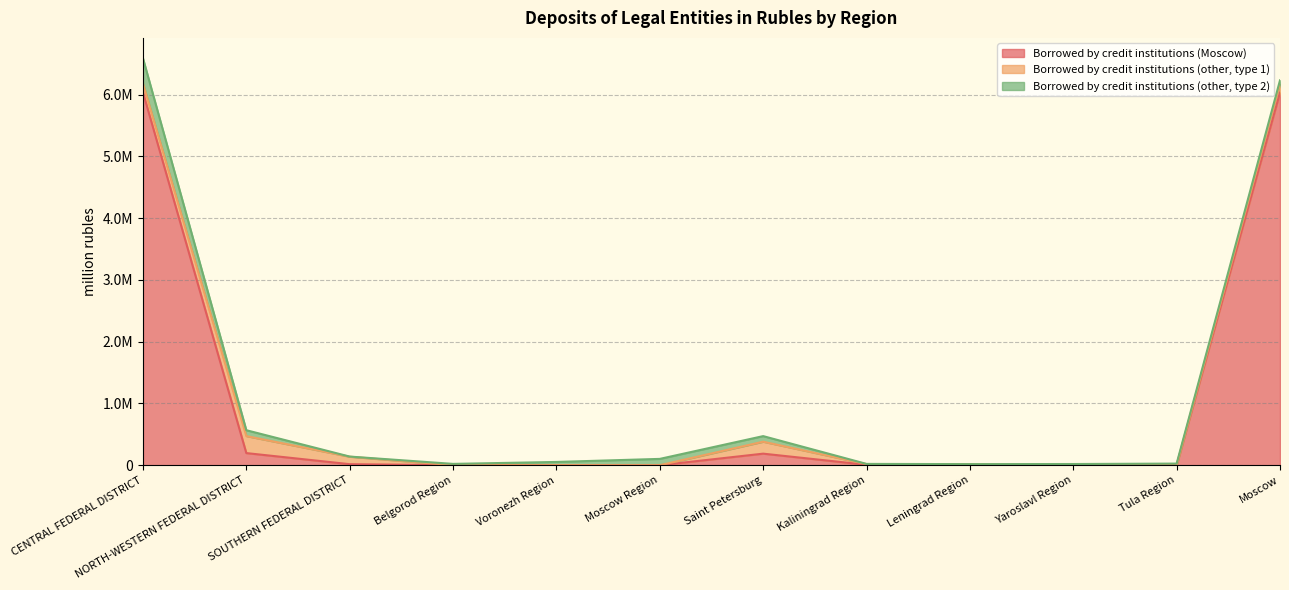

What is the sum of all Borrowed by credit institutions (other, type 1) values?

902290